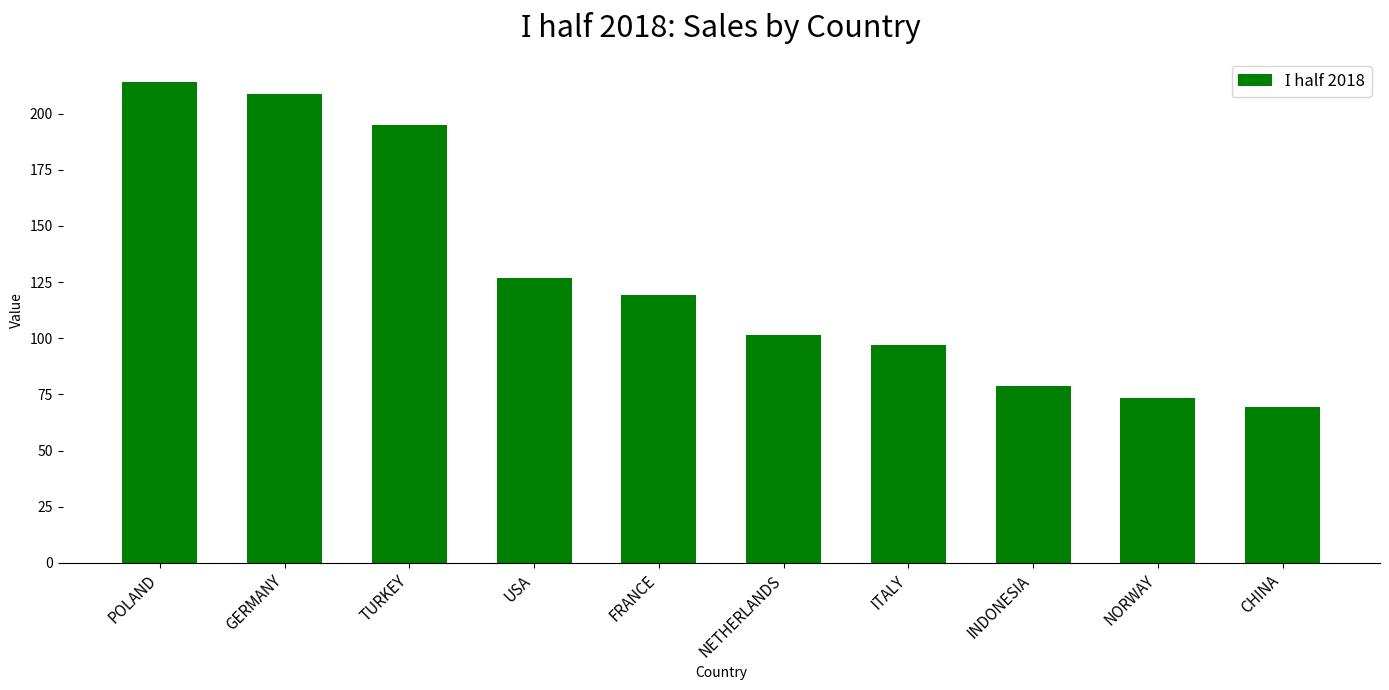

How many bars are there in total?

10